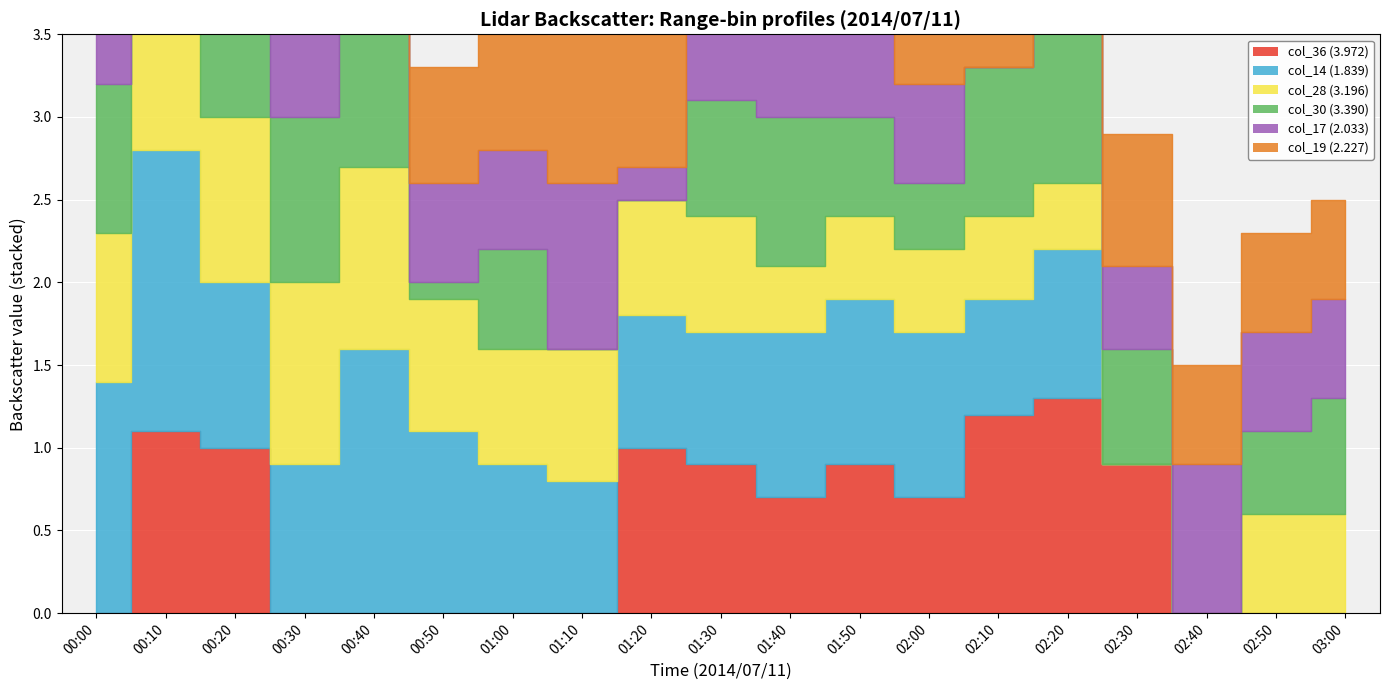

Reading right to left, extract all data points from this chart.

col_36 (3.972): 999.0	999.0	999.0	0.9	1.3	1.2	0.7	0.9	0.7	0.9	1.0	999.0	999.0	999.0	999.0	999.0	1.0	1.1	999.0
col_14 (1.839): 999.0	999.0	999.0	999.0	0.9	0.7	1.0	1.0	1.0	0.8	0.8	0.8	0.9	1.1	1.6	0.9	1.0	1.7	1.4
col_28 (3.196): 0.6	0.6	999.0	999.0	0.4	0.5	0.5	0.5	0.4	0.7	0.7	0.8	0.7	0.8	1.1	1.1	1.0	1.1	0.9
col_30 (3.390): 0.7	0.5	999.0	0.7	1.7	0.9	0.4	0.6	0.9	0.7	999.0	999.0	0.6	0.1	1.0	1.0	1.1	1.1	0.9
col_17 (2.033): 0.6	0.6	0.9	0.5	999.0	999.0	0.6	0.8	0.6	1.2	0.2	1.0	0.6	0.6	1.1	1.2	1.1	1.3	1.5
col_19 (2.227): 0.6	0.6	0.6	0.8	0.6	1.5	0.4	1.0	0.7	999.0	0.8	1.0	0.7	0.7	1.0	1.3	1.6	1.4	1.4